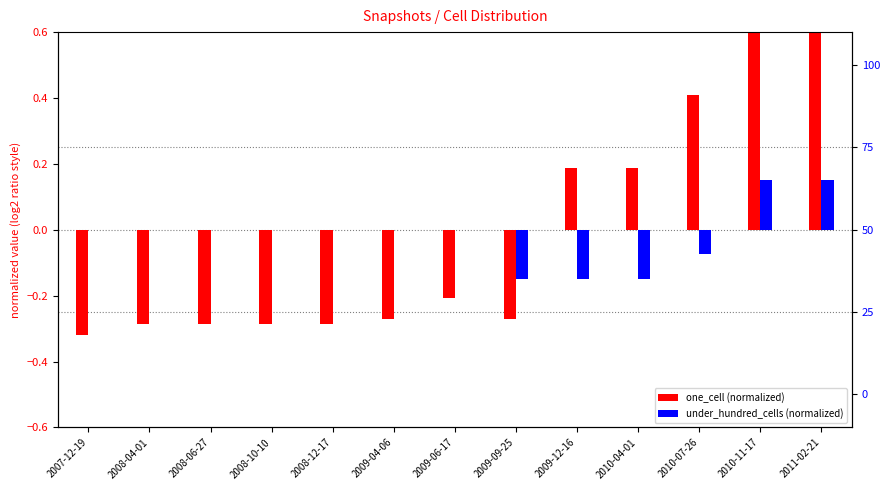

Reading left to right, transcribe all the data shown in this chart.

one_cell (normalized): 2007-12-19=-0.3	2008-04-01=-0.3	2008-06-27=-0.3	2008-10-10=-0.3	2008-12-17=-0.3	2009-04-06=-0.3	2009-06-17=-0.2	2009-09-25=-0.3	2009-12-16=0.2	2010-04-01=0.2	2010-07-26=0.4	2010-11-17=0.7	2011-02-21=0.8
under_hundred_cells (normalized): 2007-12-19=0.0	2008-04-01=0.0	2008-06-27=0.0	2008-10-10=0.0	2008-12-17=0.0	2009-04-06=0.0	2009-06-17=0.0	2009-09-25=-0.1	2009-12-16=-0.1	2010-04-01=-0.1	2010-07-26=-0.1	2010-11-17=0.1	2011-02-21=0.1